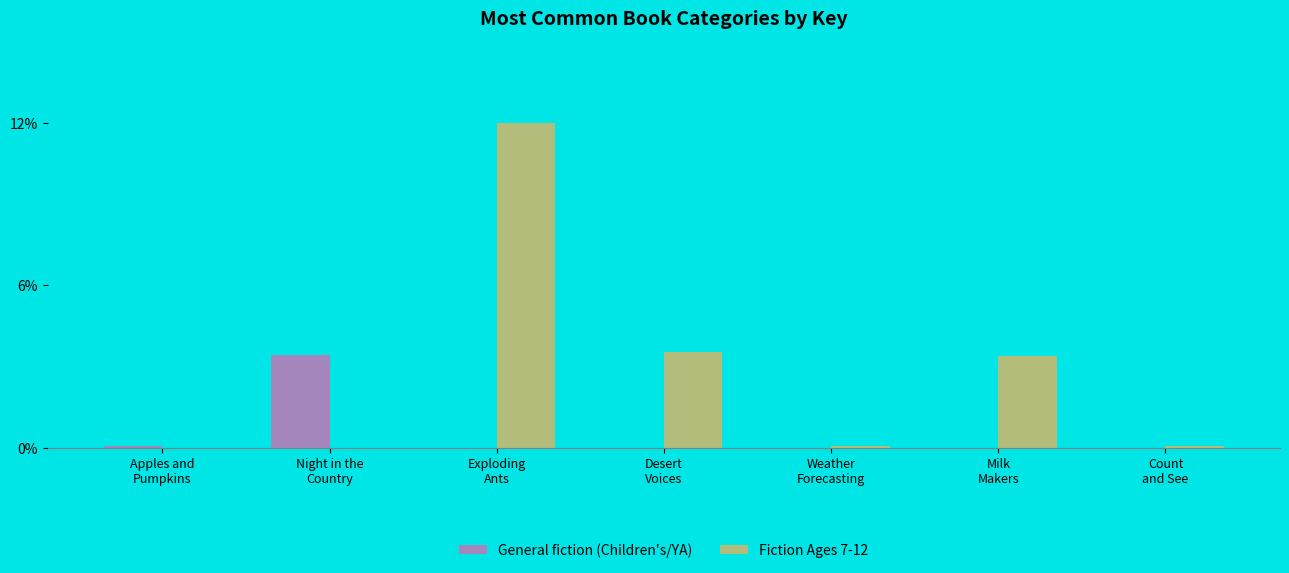

At which label is Fiction Ages 7-12 closest to 0?

Apples and
Pumpkins